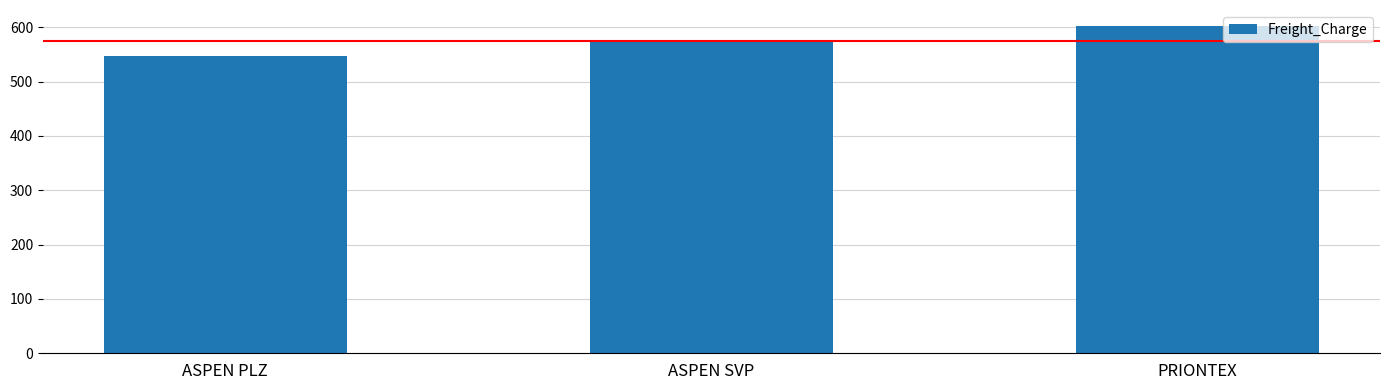

Reading left to right, what are all the values shown in this chart?

547.0	572.4	601.8